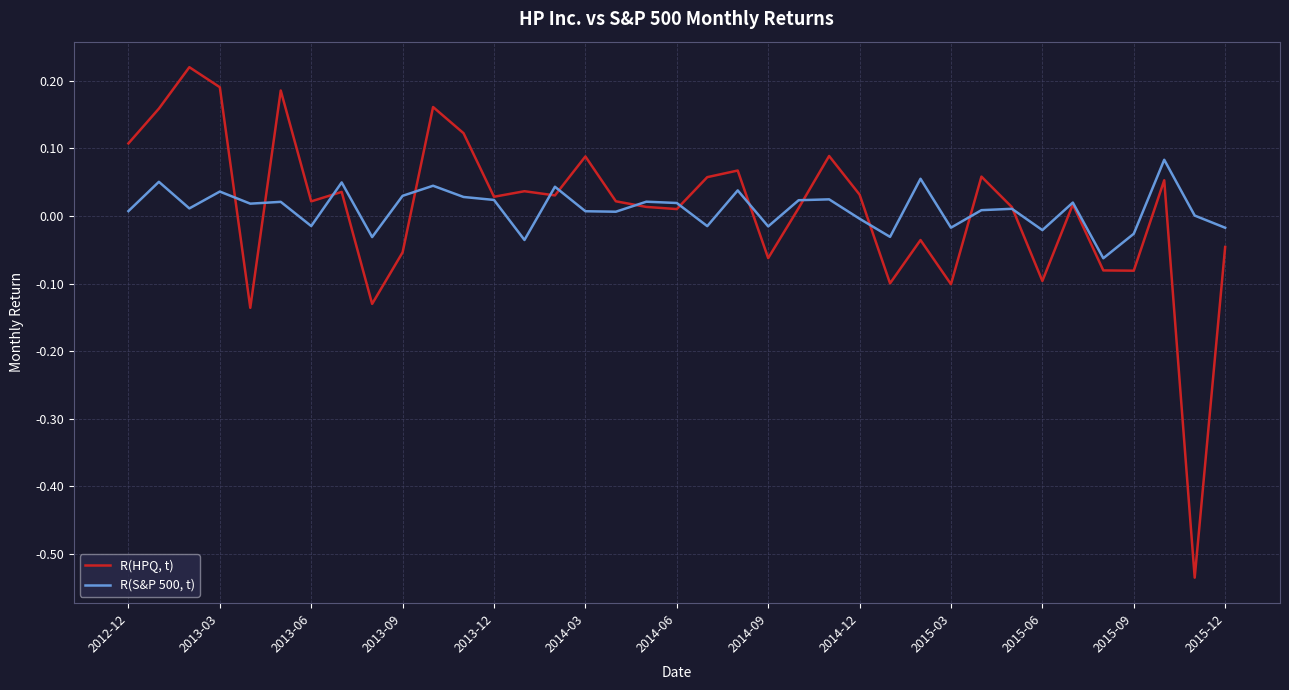

How many lines are shown in the chart?

2